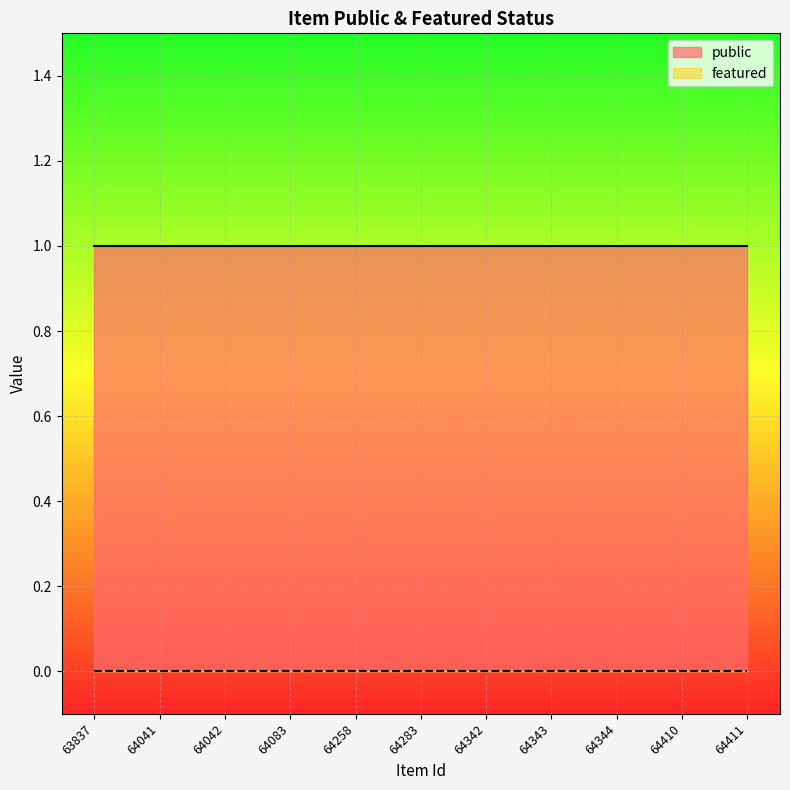

At which label is public closest to 1?

63837